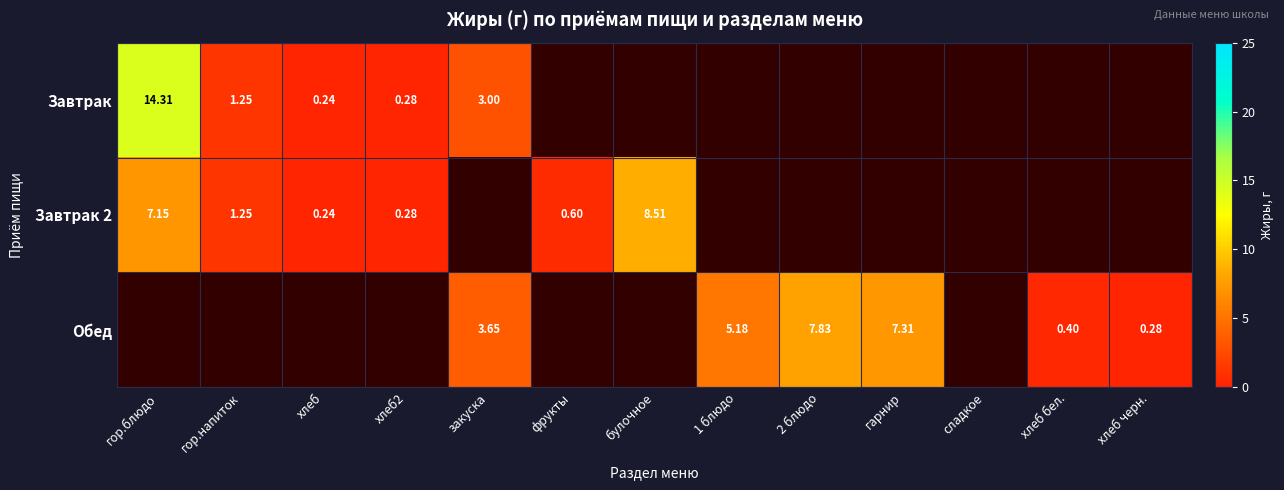

Which series has the widest spread of values?

Завтрак